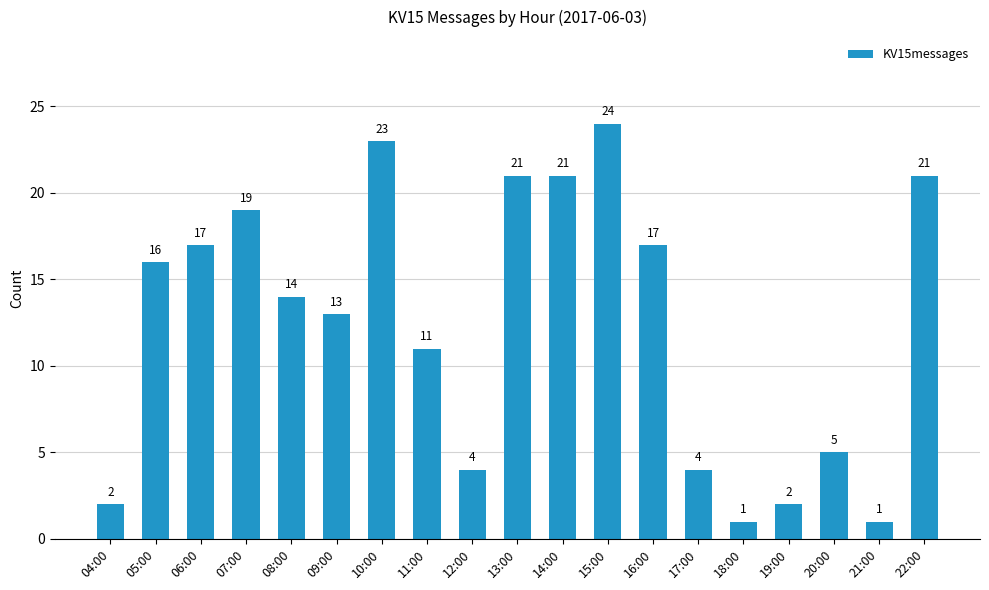

What is the difference between the values at 09:00 and 07:00?

6